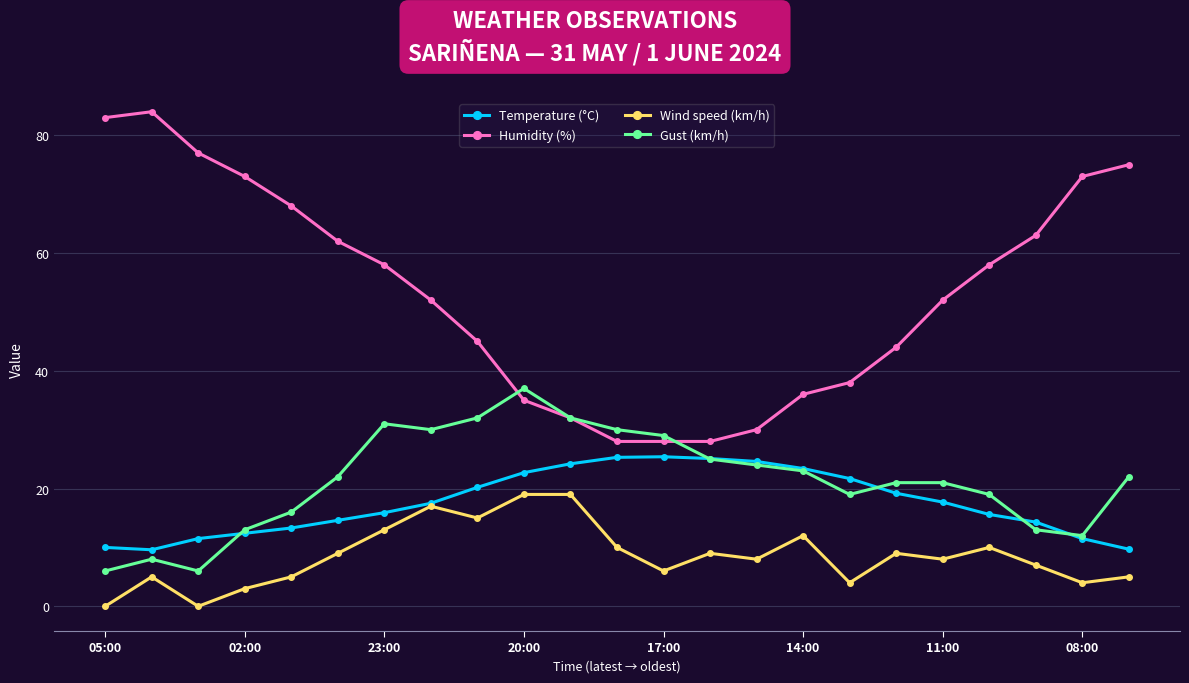

Does the chart have visible grid lines?

Yes